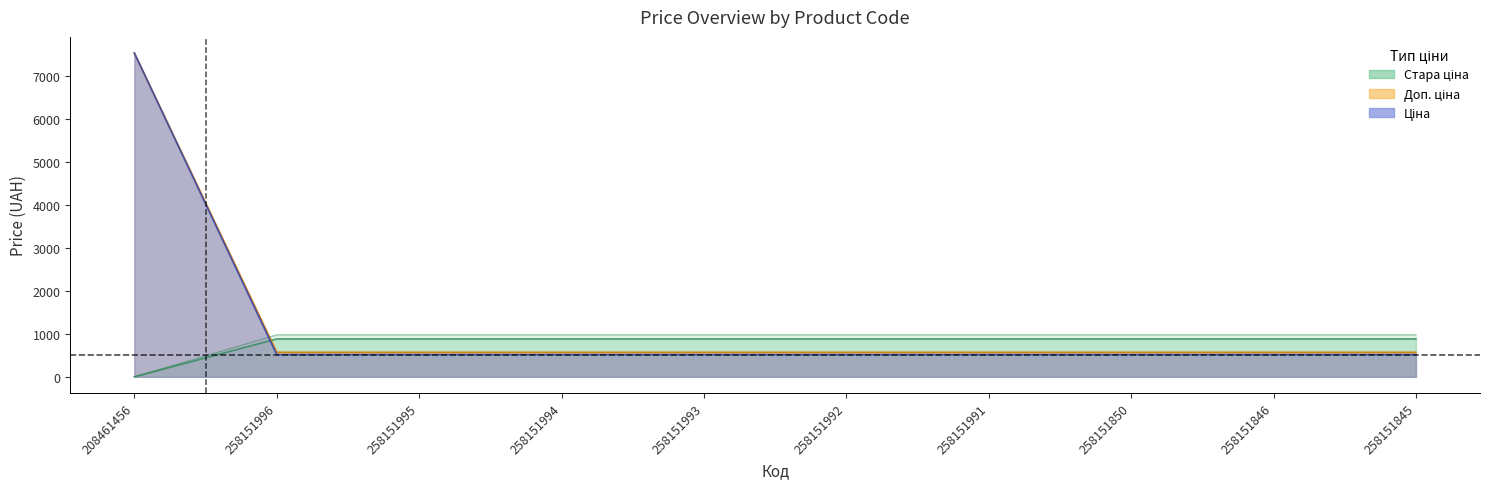

Where do Стара доп. ціна and Доп. ціна first cross each other?

208461456 and 258151996